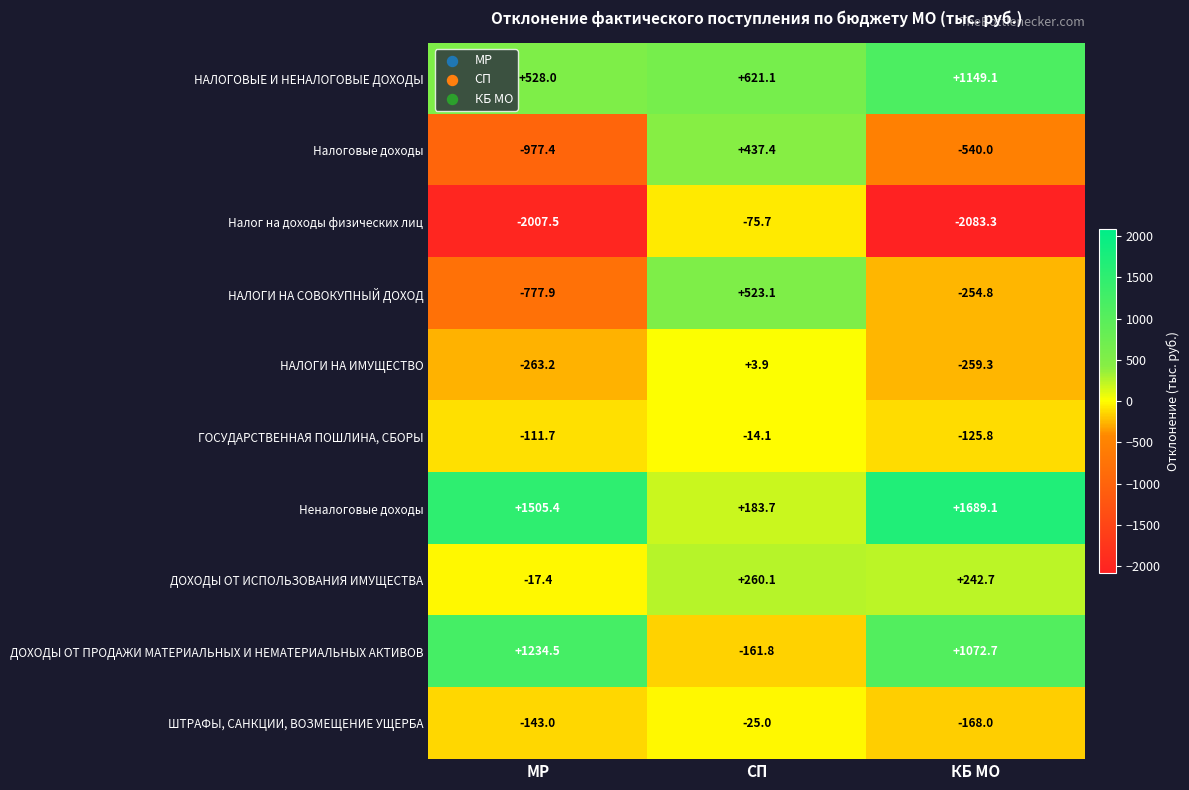

What is the spread (max minus min) of values at СП?

782.9